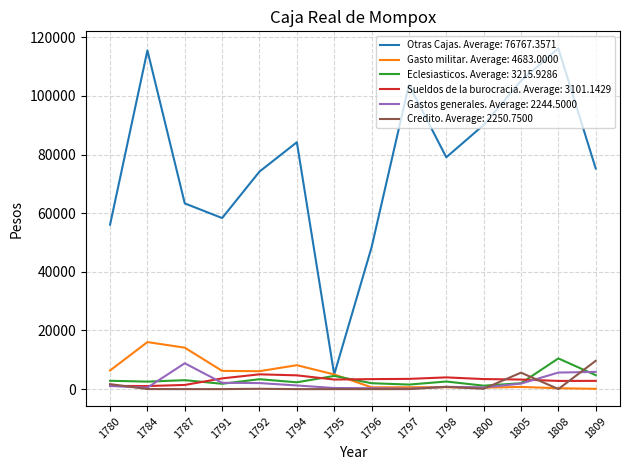

Which series has the largest total across all categories?

Otras Cajas. Average: 76767.3571